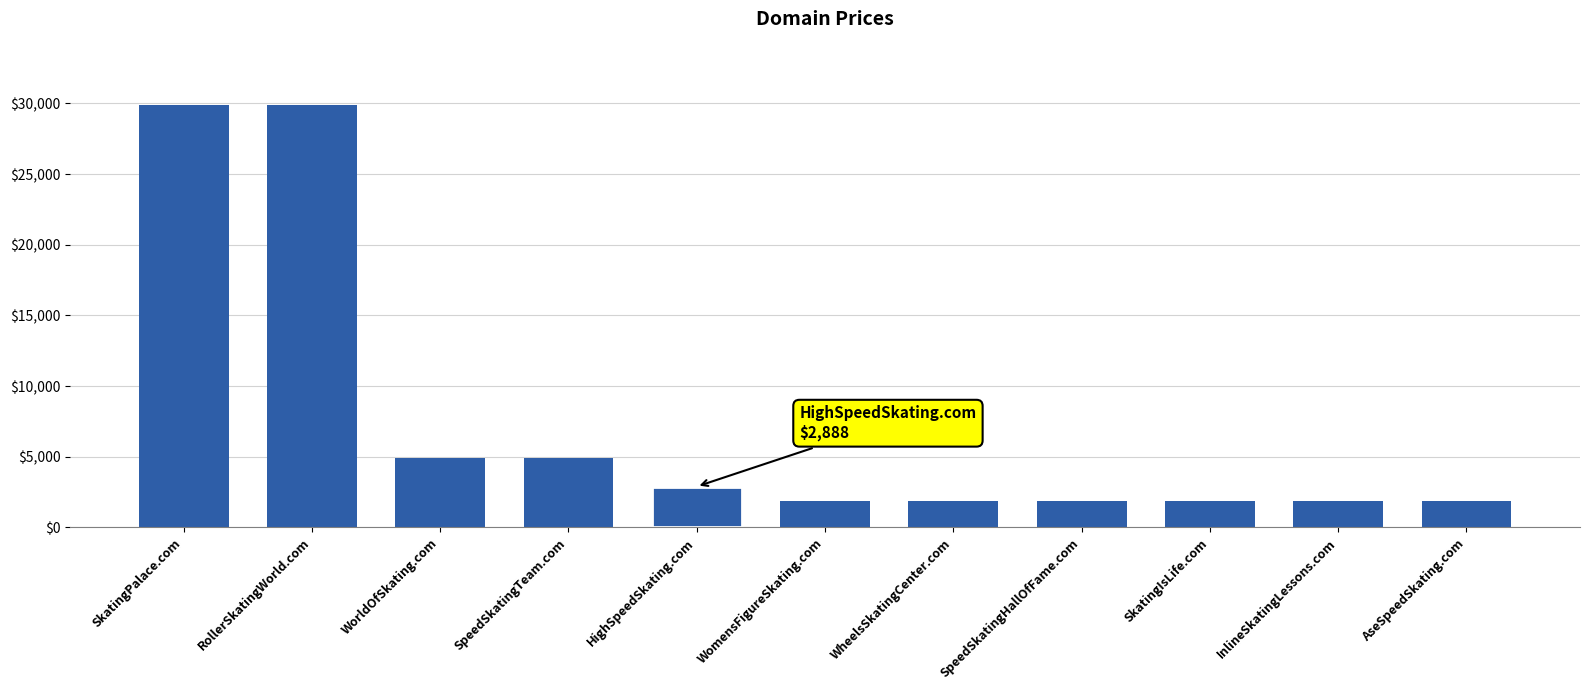

What is the label of the 3rd bar from the left?

WorldOfSkating.com